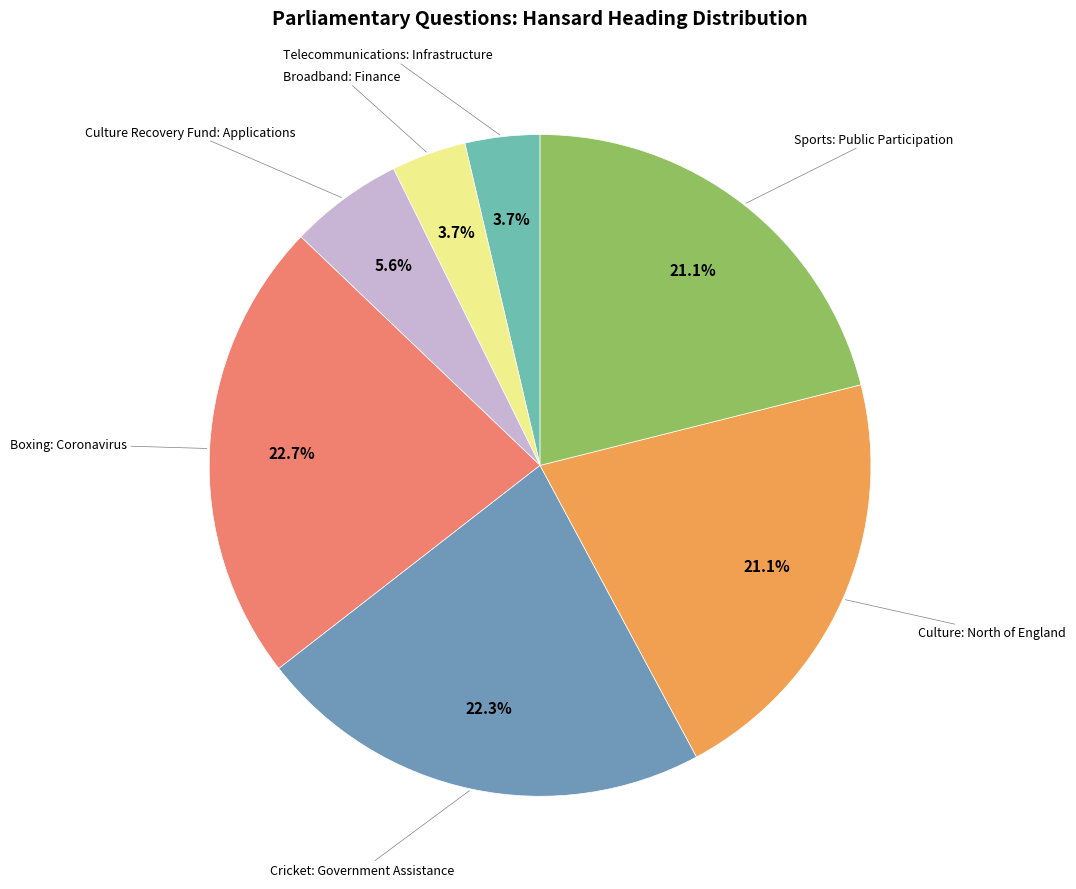

To the nearest percent, what is the difference between the Culture: North of England and Cricket: Government Assistance slice percentages?

1%